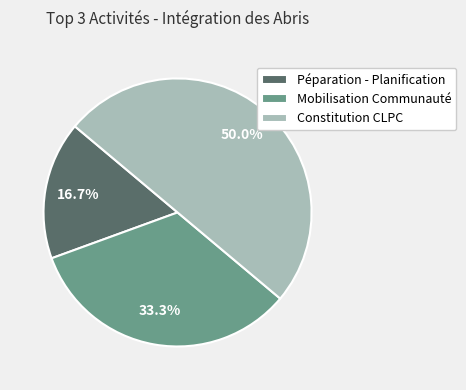

Which category has the smallest portion of the pie?

Péparation - Planification